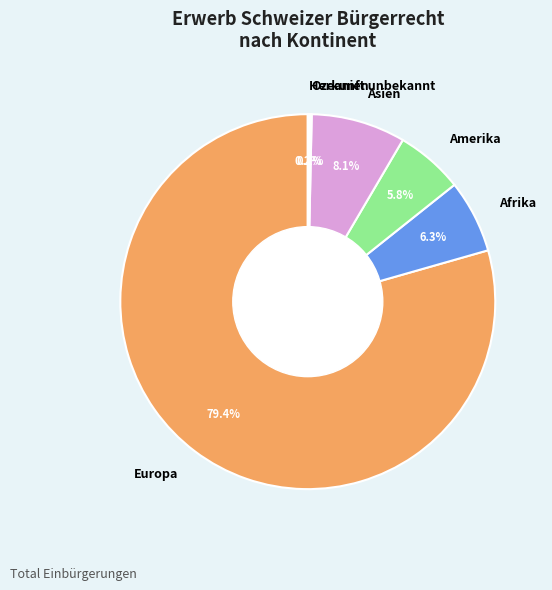

To the nearest percent, what portion does Europa represent?

79%